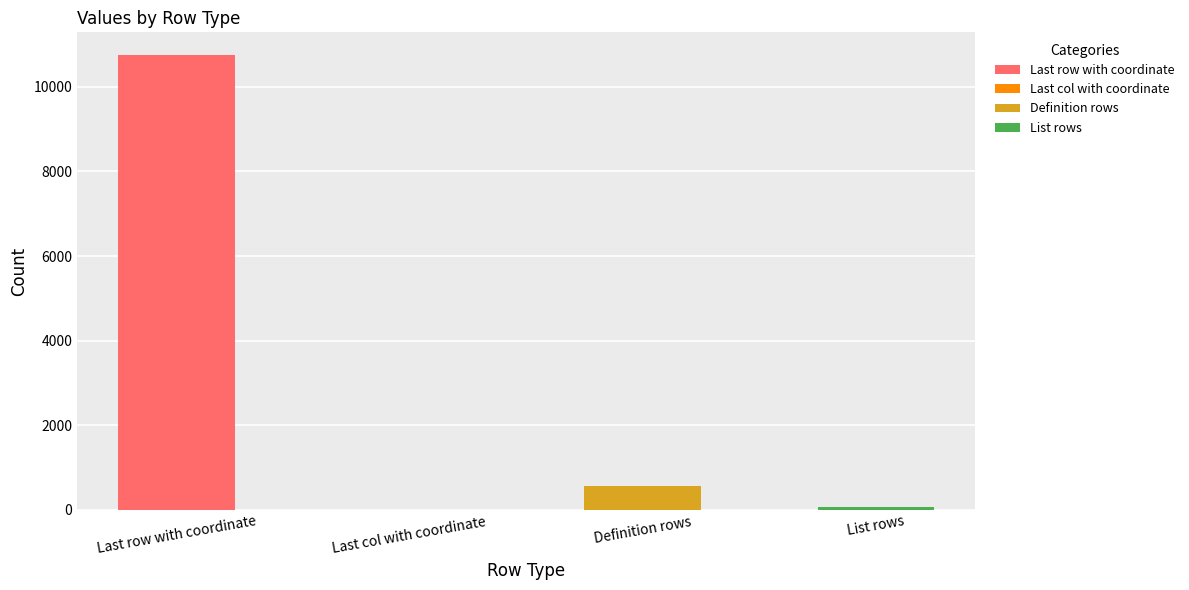

What is the minimum value shown in the chart?

1